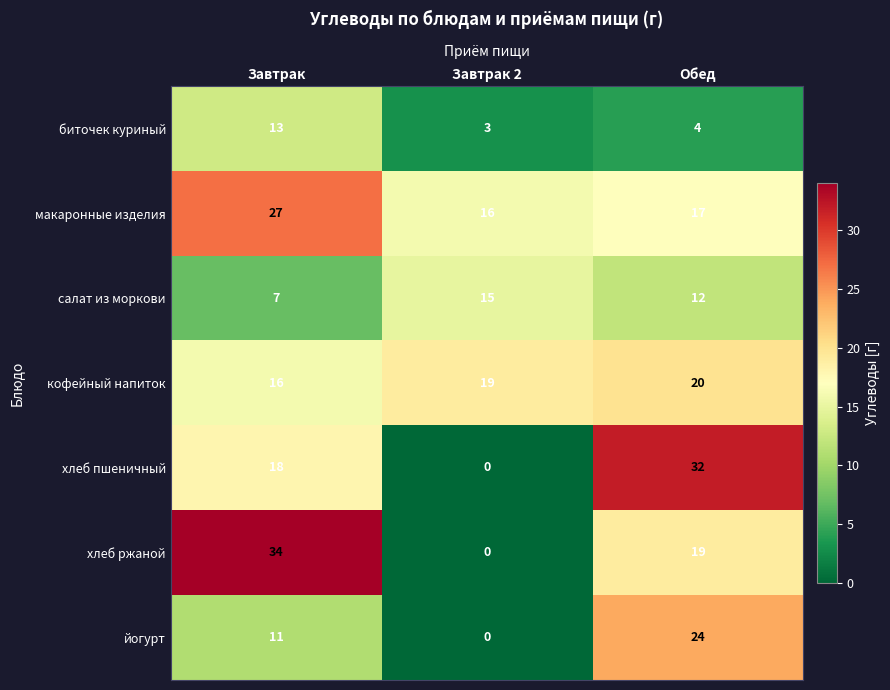

List the series in order of their peak value, lowest first.

биточек куриный, салат из моркови, кофейный напиток, йогурт, макаронные изделия, хлеб пшеничный, хлеб ржаной